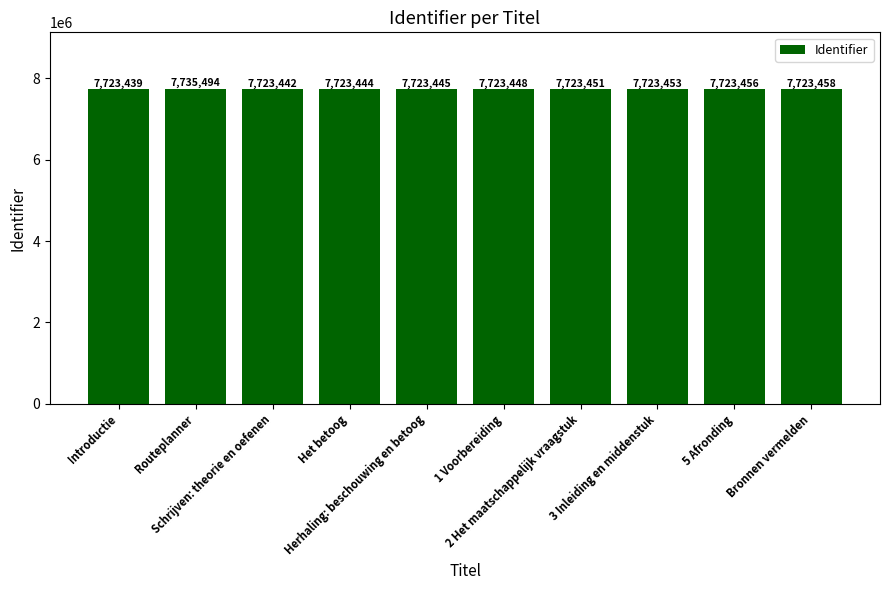

What is the approximate value at Herhaling: beschouwing en betoog?

7723445